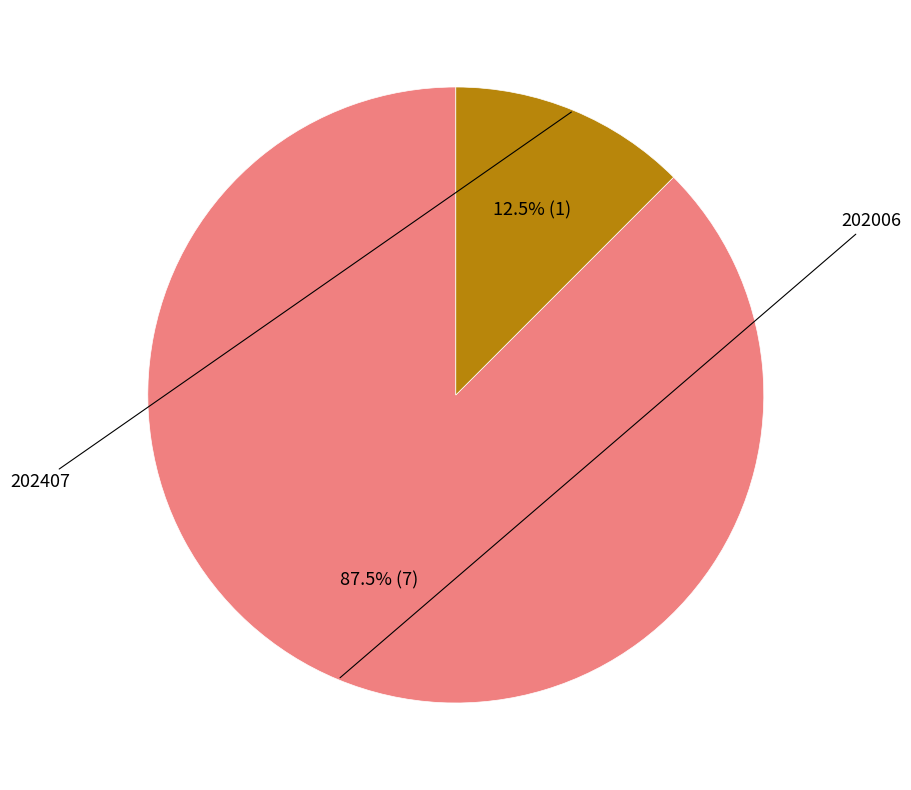

To the nearest percent, what is the average slice percentage?

50%